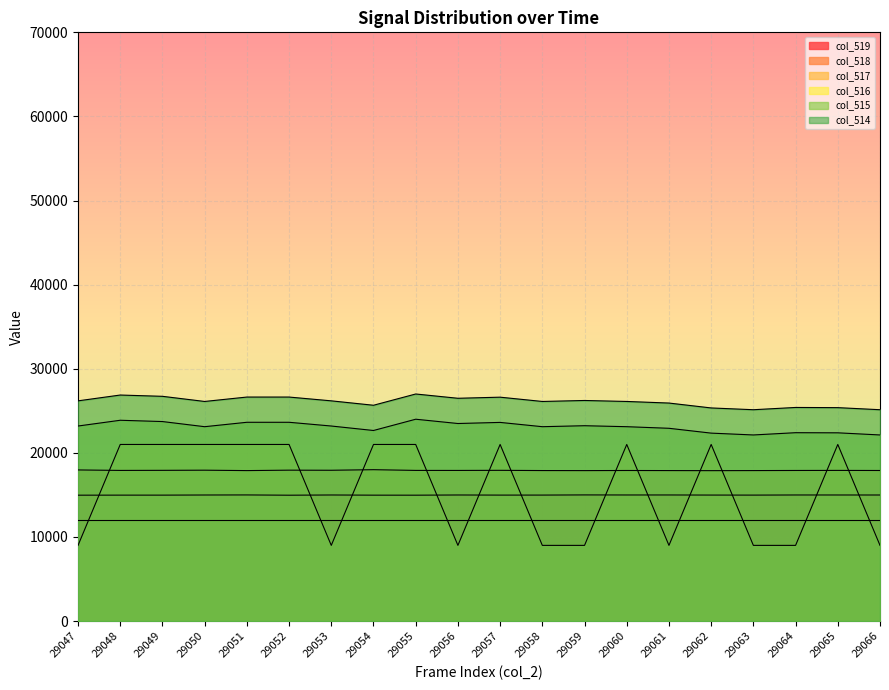

Is the value of col_516 at 29048 greater than the value of col_517 at 29050?

Yes